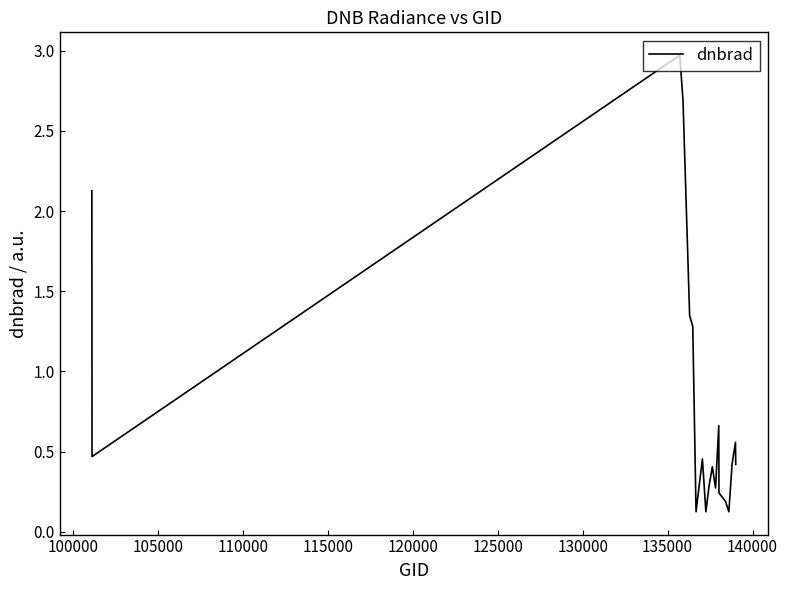

What is the difference between the maximum and minimum values?

2.8